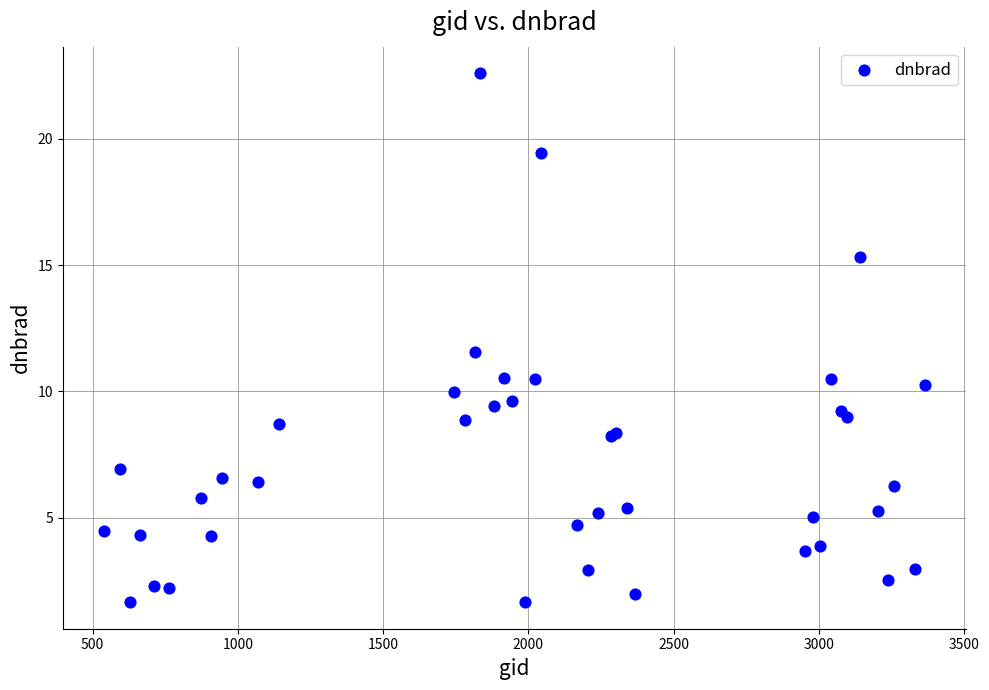

What Y value in the scatter plot is closest to 12?

11.5